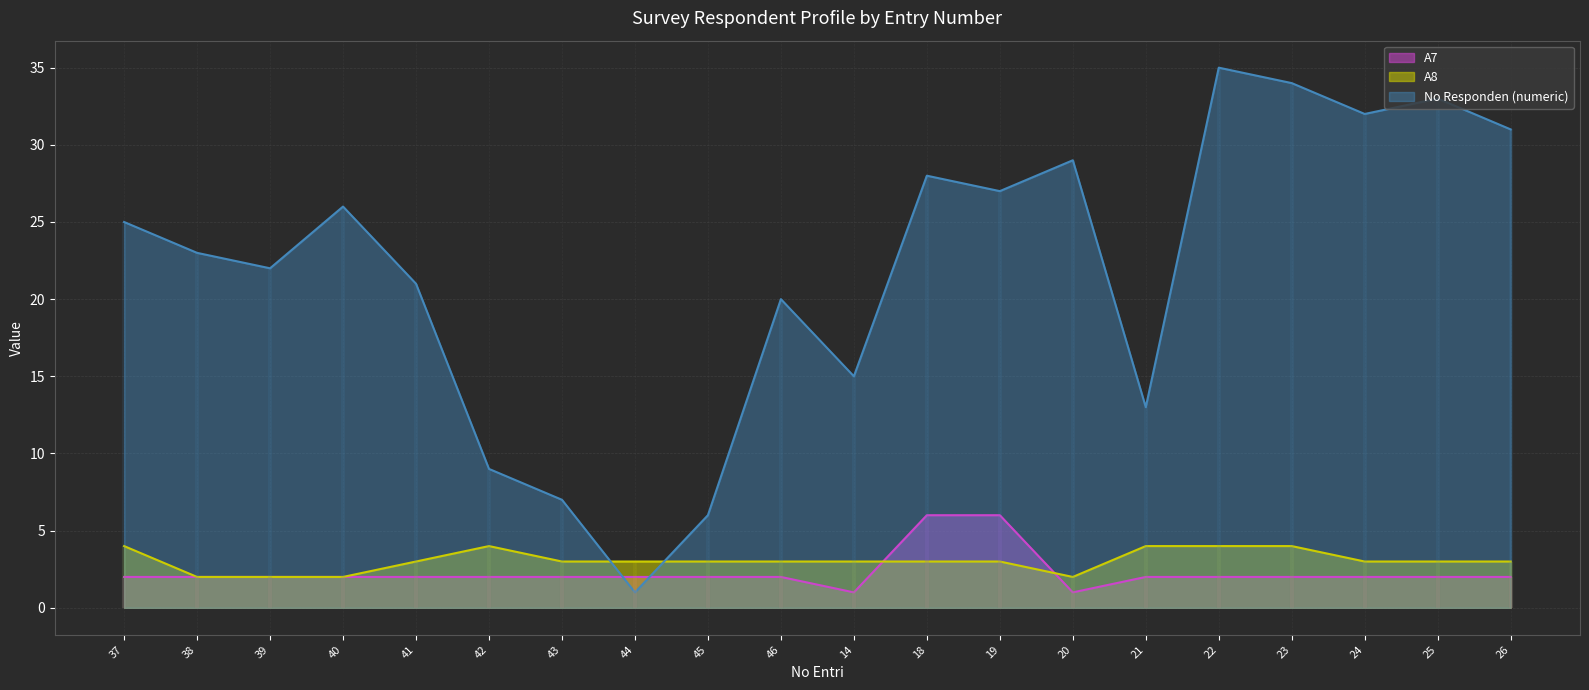

Which series has the largest total across all categories?

No Responden (numeric) line